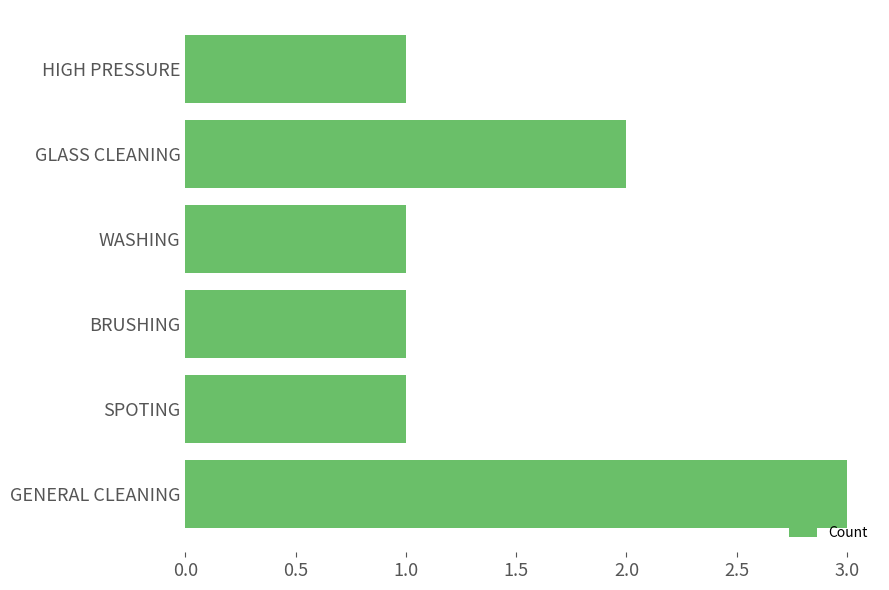

Are the bars horizontal?

Yes